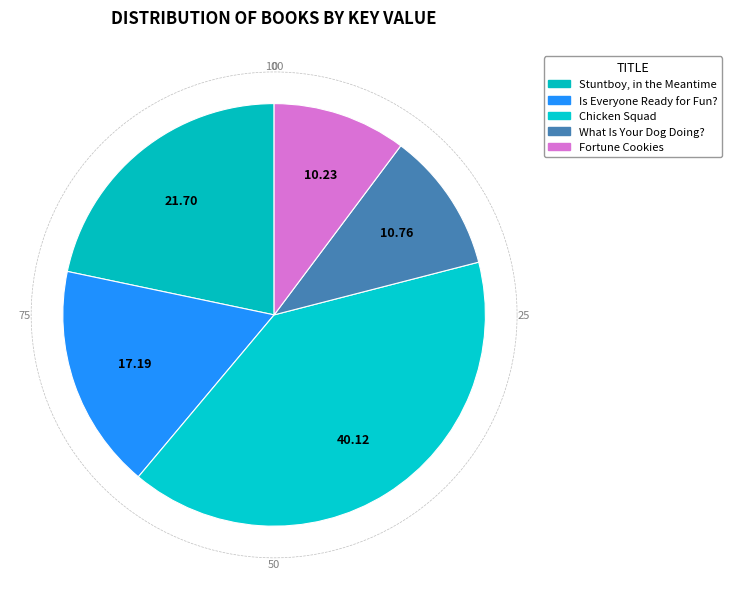

What percentage is the Chicken Squad slice, to the nearest percent?

40%